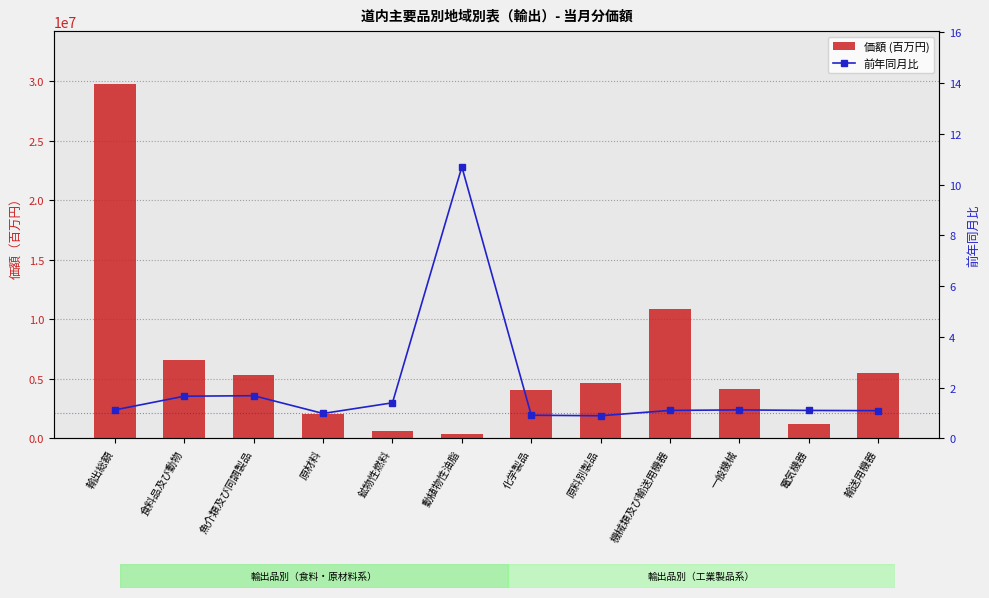

What position from the left is 化学製品?

7